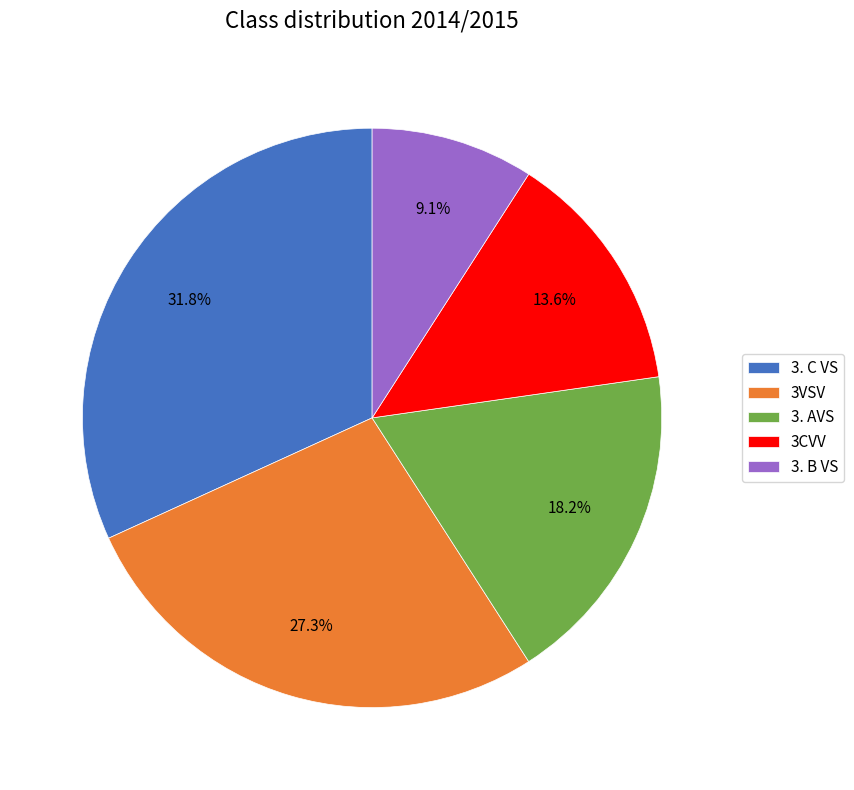

How many segments does this pie chart have?

5